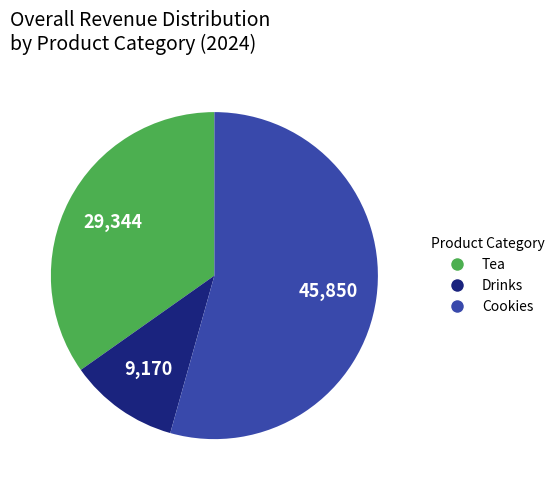

Is the sum of Cookies and Tea greater than half?

Yes